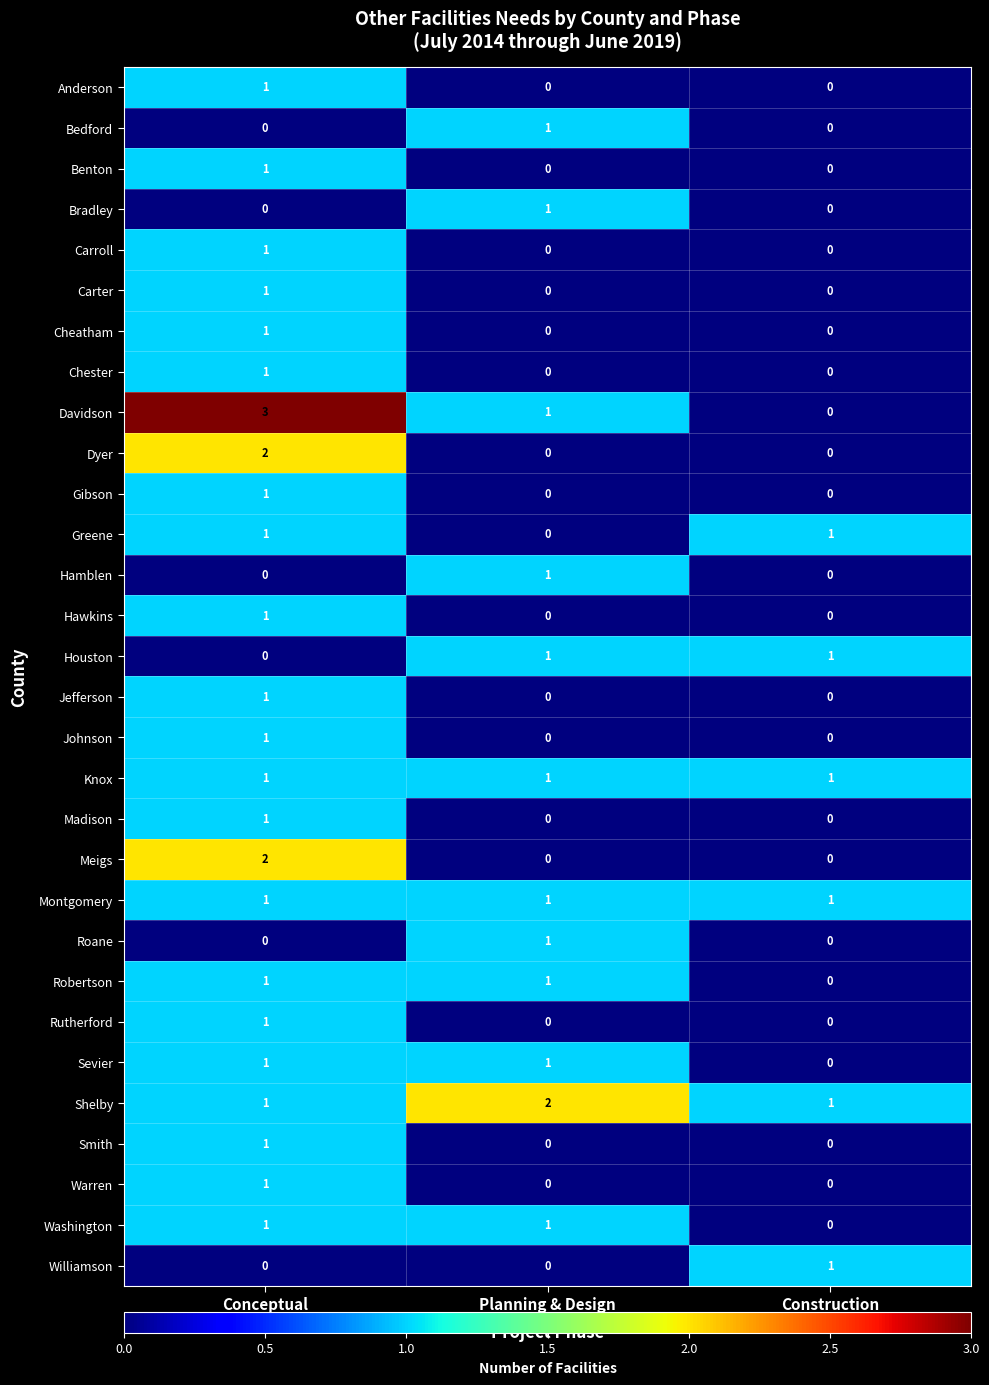

At which category is the sum across all series the highest?

Conceptual